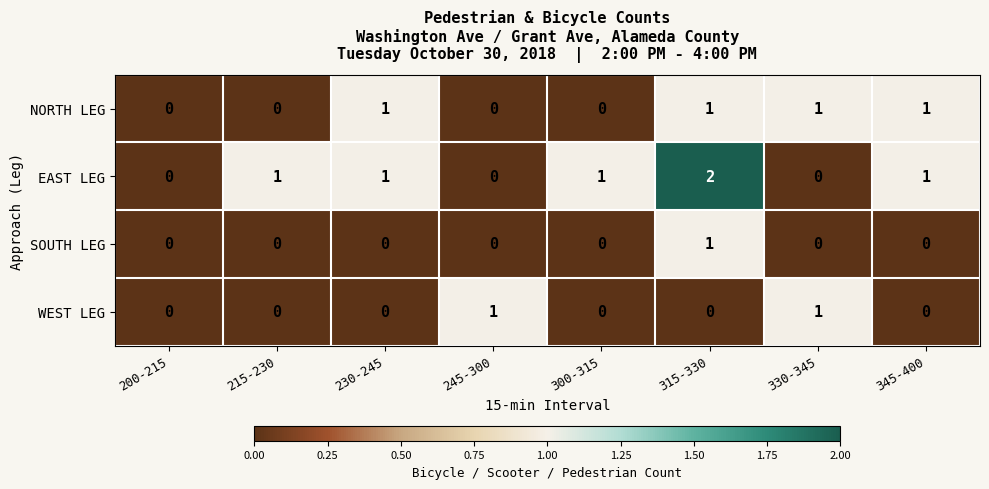

List the series in order of their overall mean, lowest first.

SOUTH LEG, WEST LEG, NORTH LEG, EAST LEG